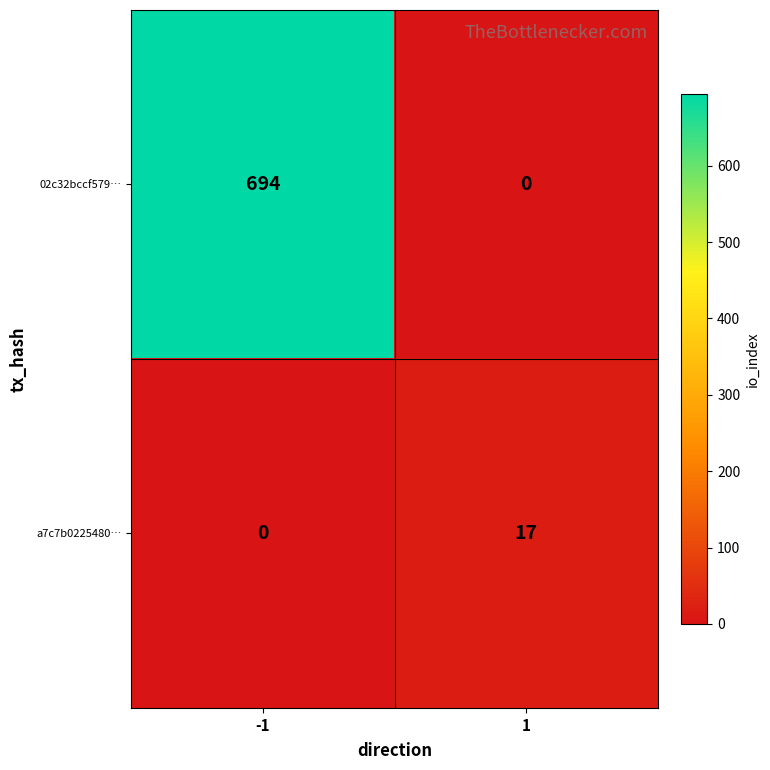

The a7c7b0225480… series shows 12 at -1. True or false?

False